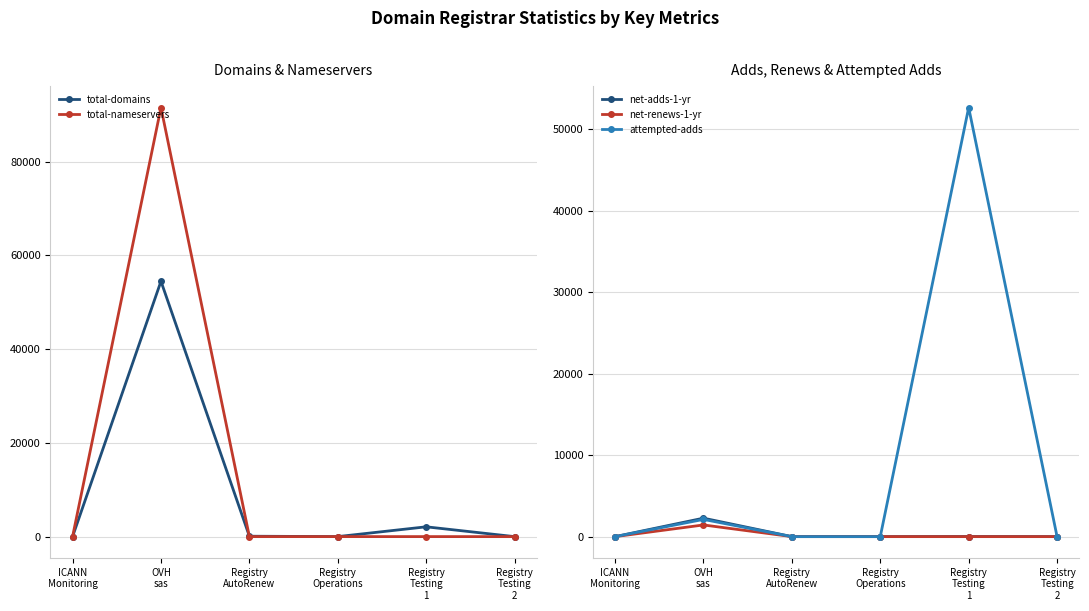

True or false: net-adds-1-yr and total-domains cross at least once.

False